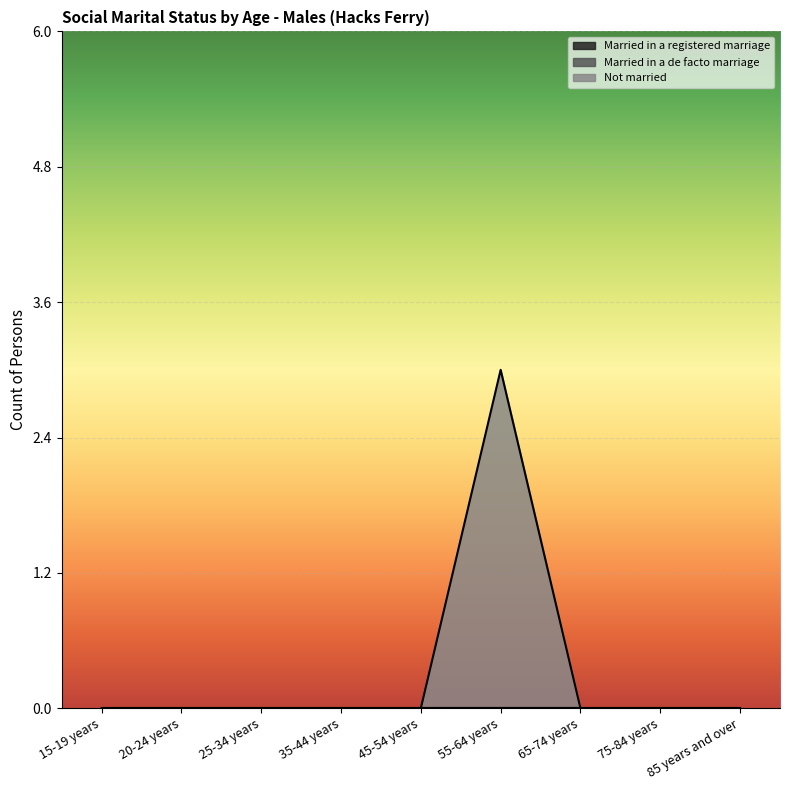

Which series has the largest total across all categories?

Not married